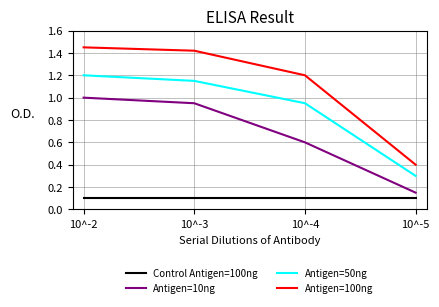

True or false: Antigen=50ng has a value of 0.6 at 10^-3.

False